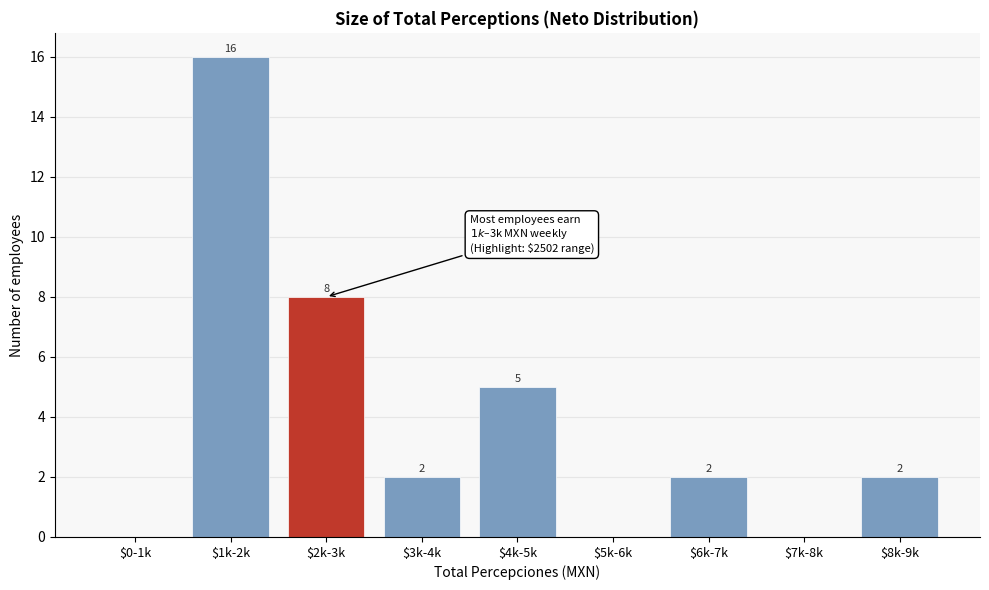

At which label does the data first exceed 2?

$1k-2k